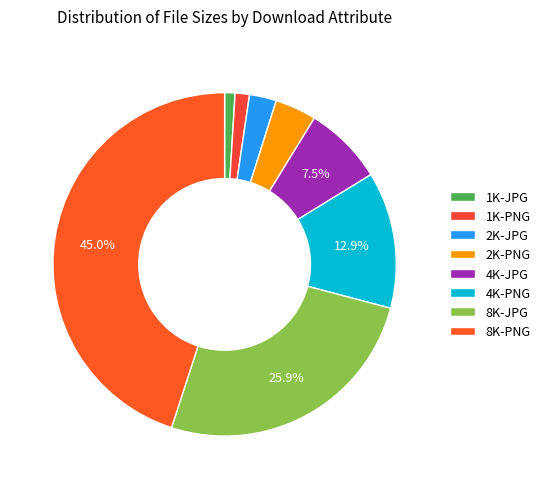

Is 1K-PNG the majority of the pie?

No